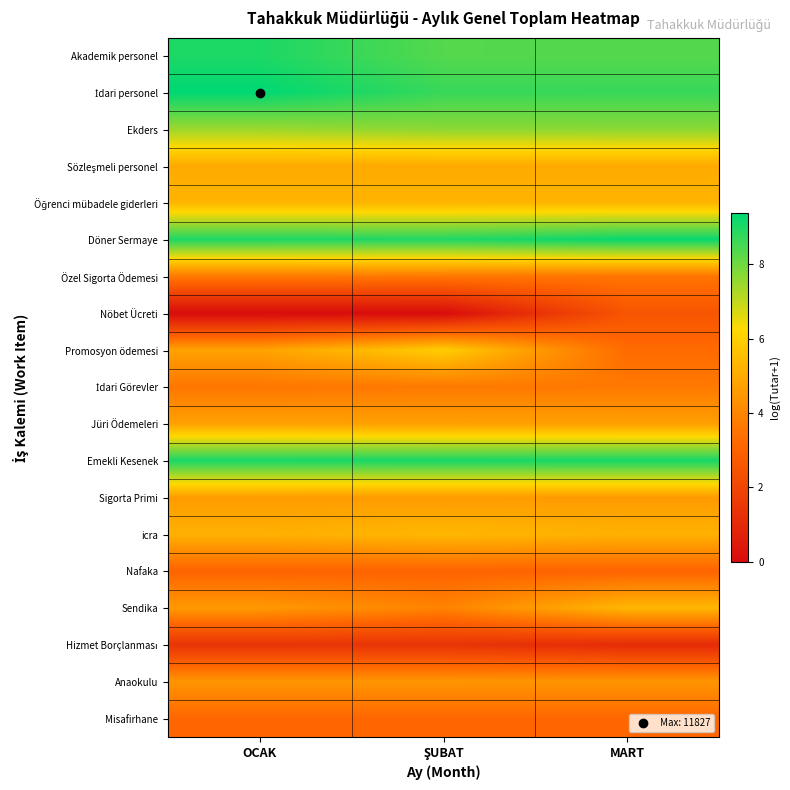

Count the number of categories in the chart.

3